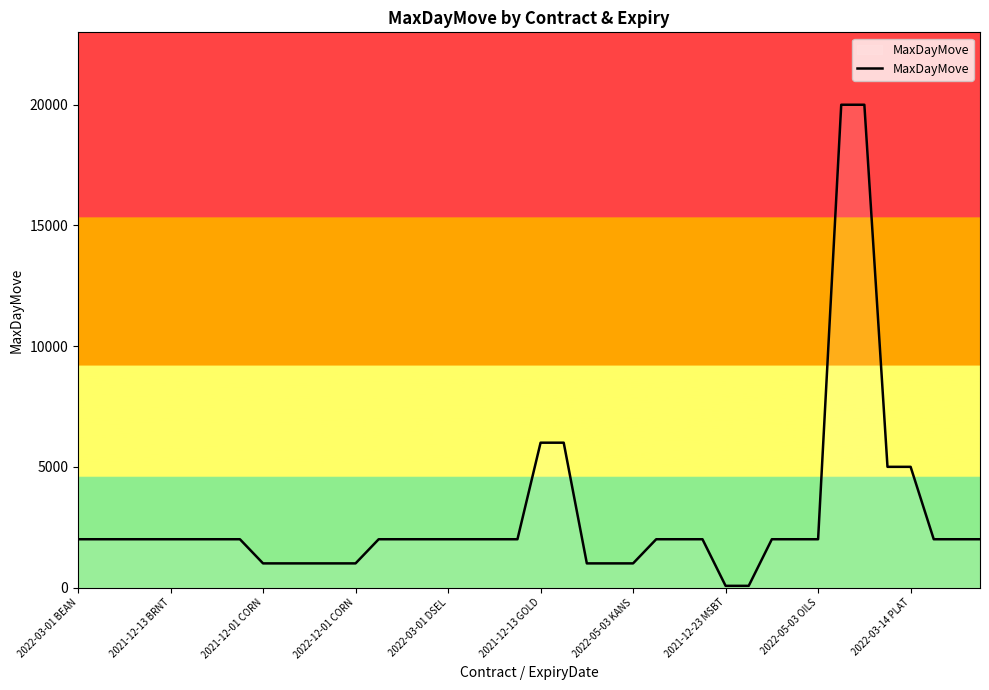

What is the difference between the maximum and minimum values?

19930